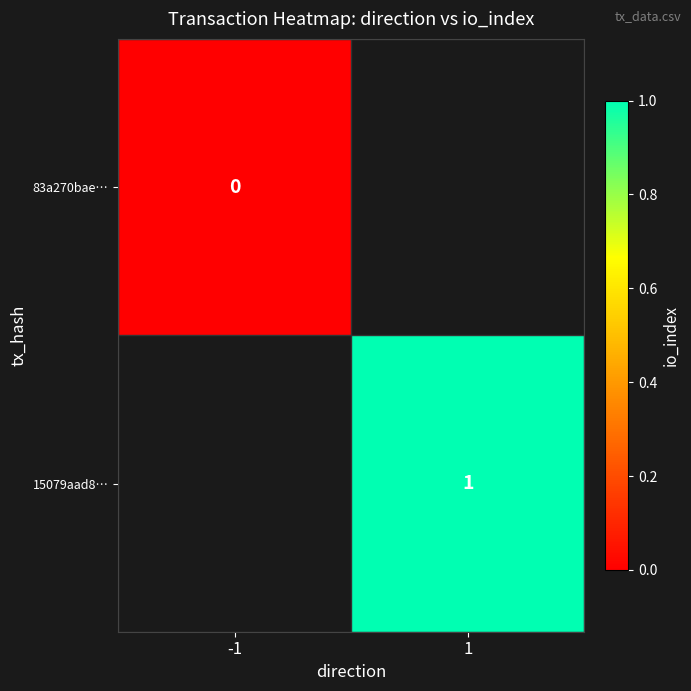

Is the value of 15079aad8… at 1 greater than the value of 83a270bae… at -1?

Yes